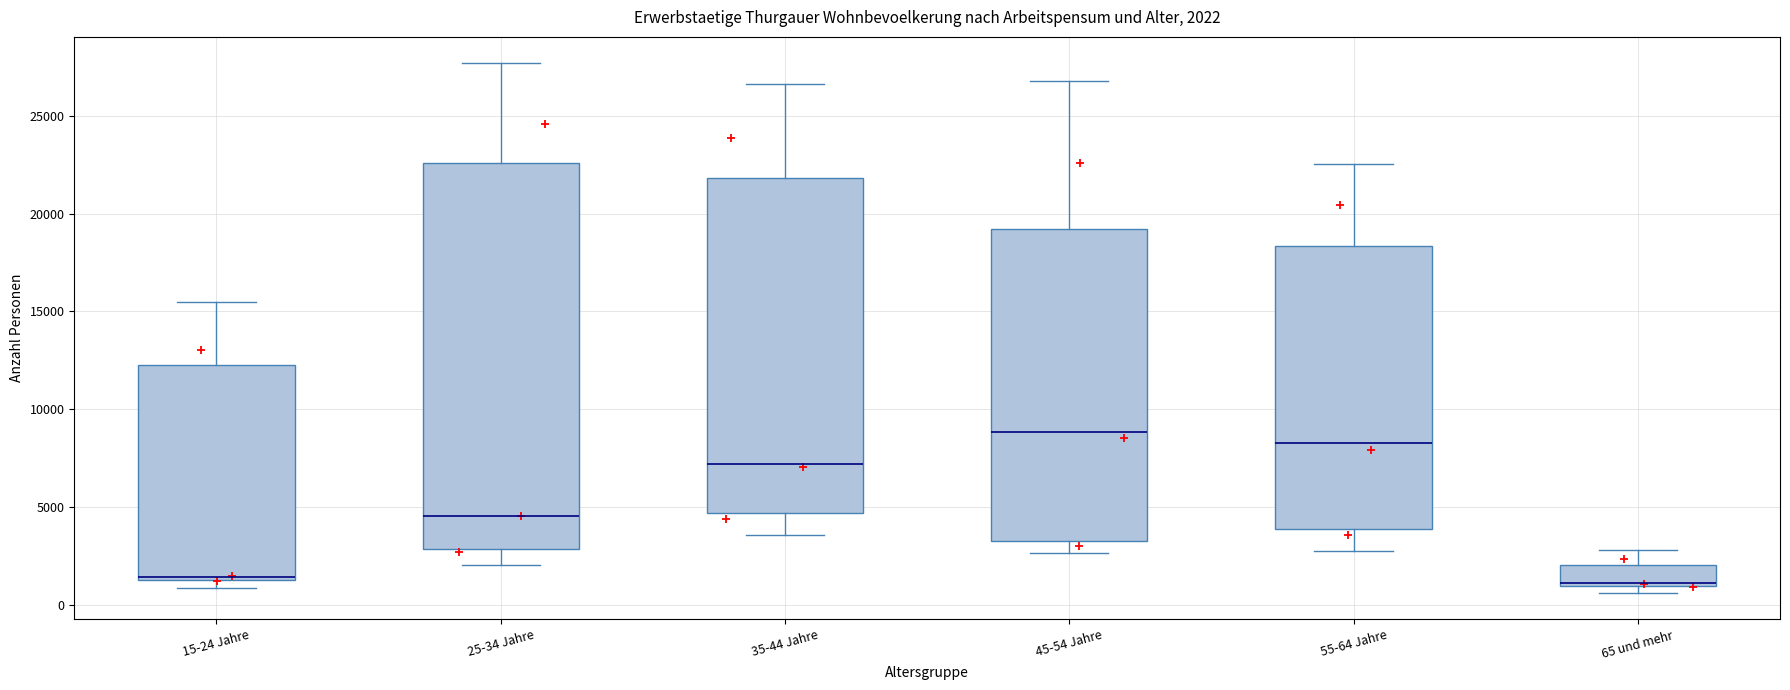

Which box has the highest median line?

45-54 Jahre